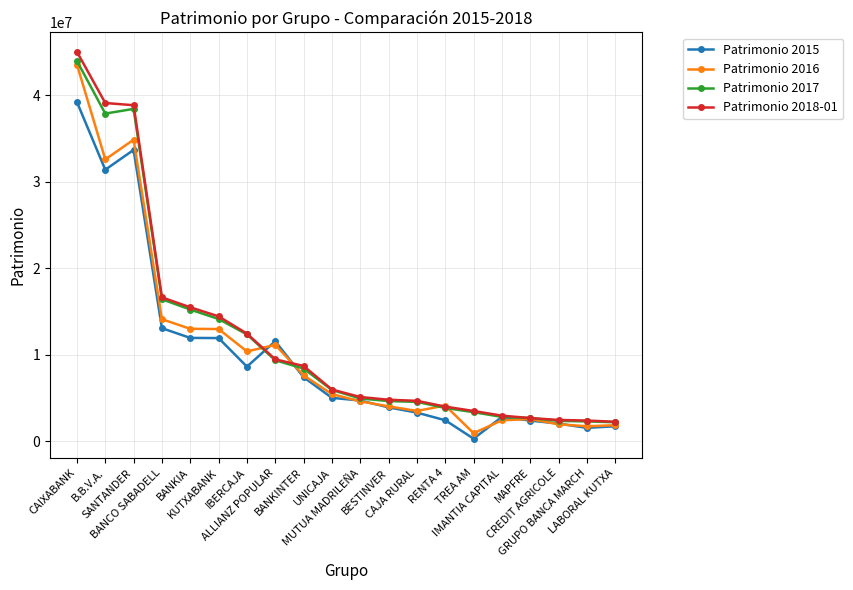

What is the minimum value shown in the chart?

310910